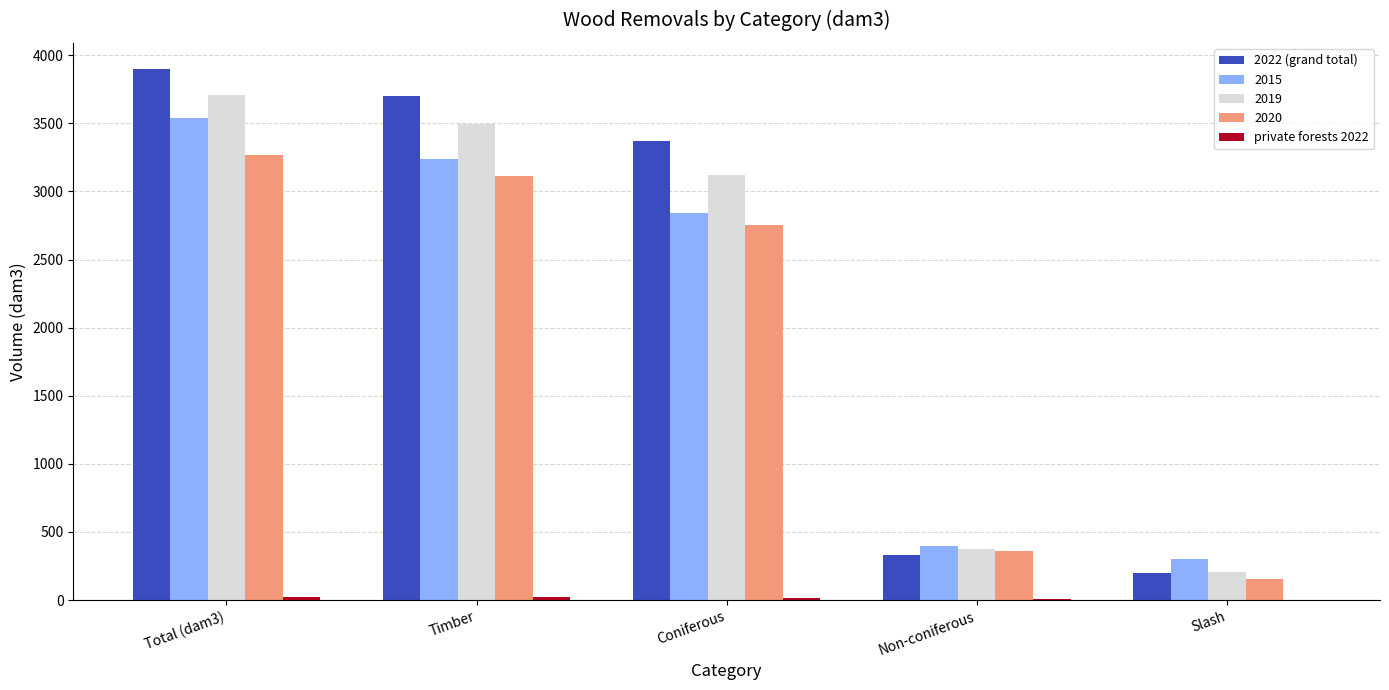

The value of 2022 (grand total) at Coniferous is 3366.9. True or false?

True